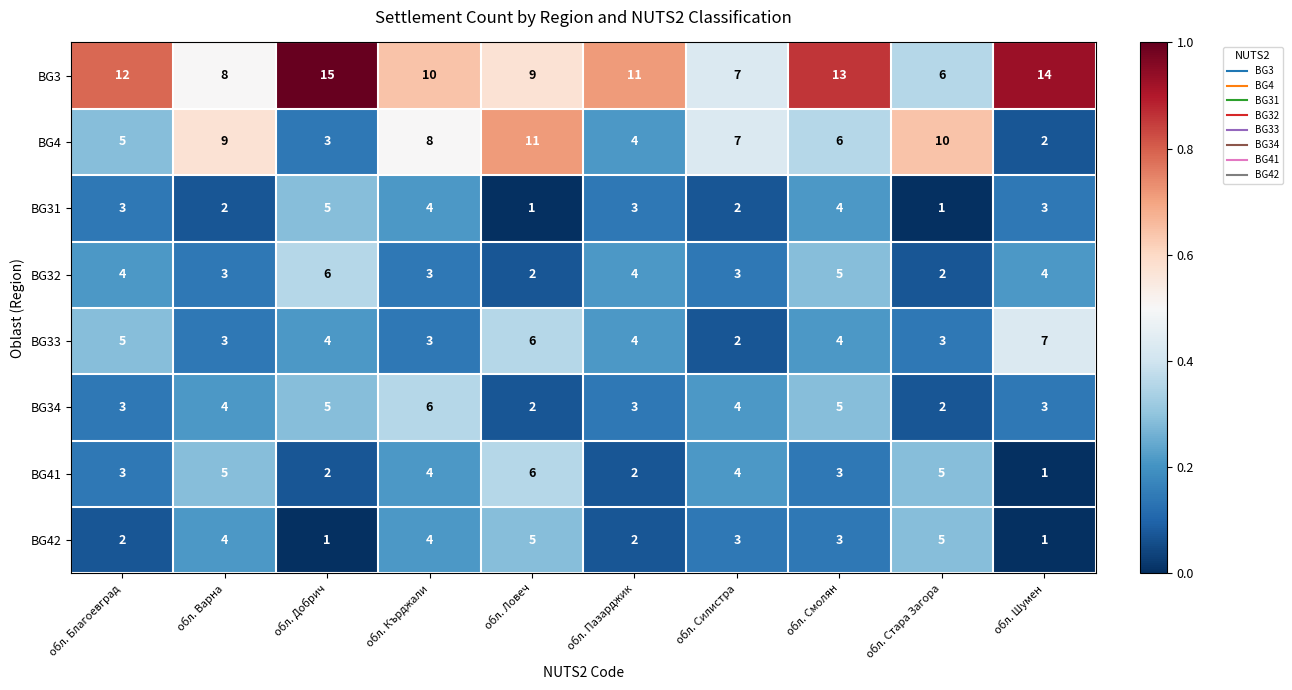

What is the sum of the BG33 values at обл. Смолян and обл. Силистра?

6